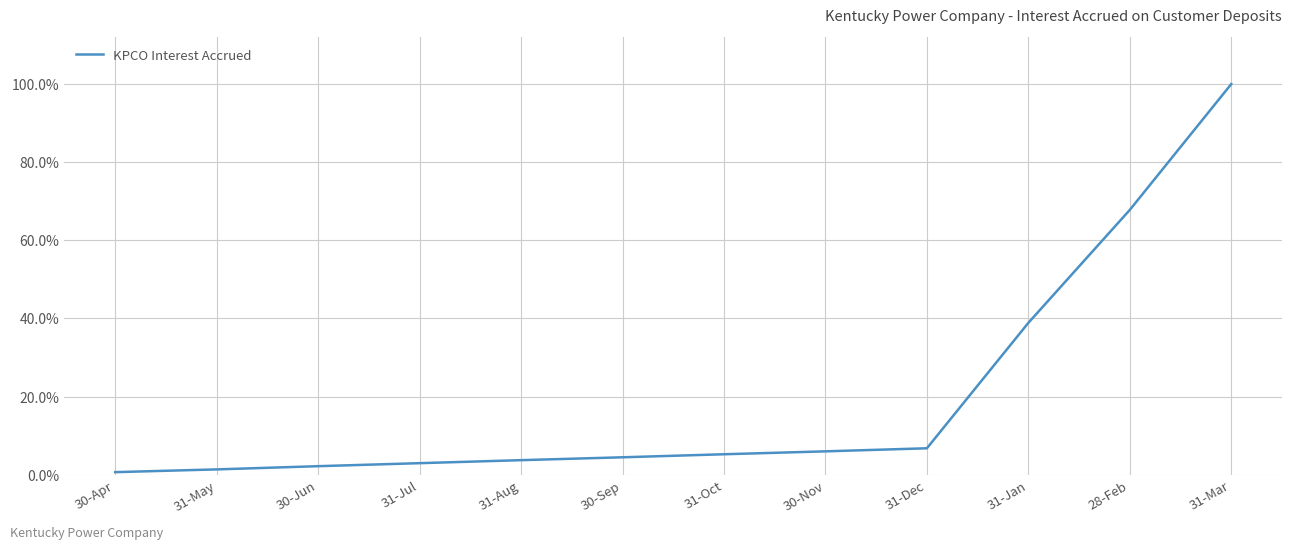

How many lines are shown in the chart?

1